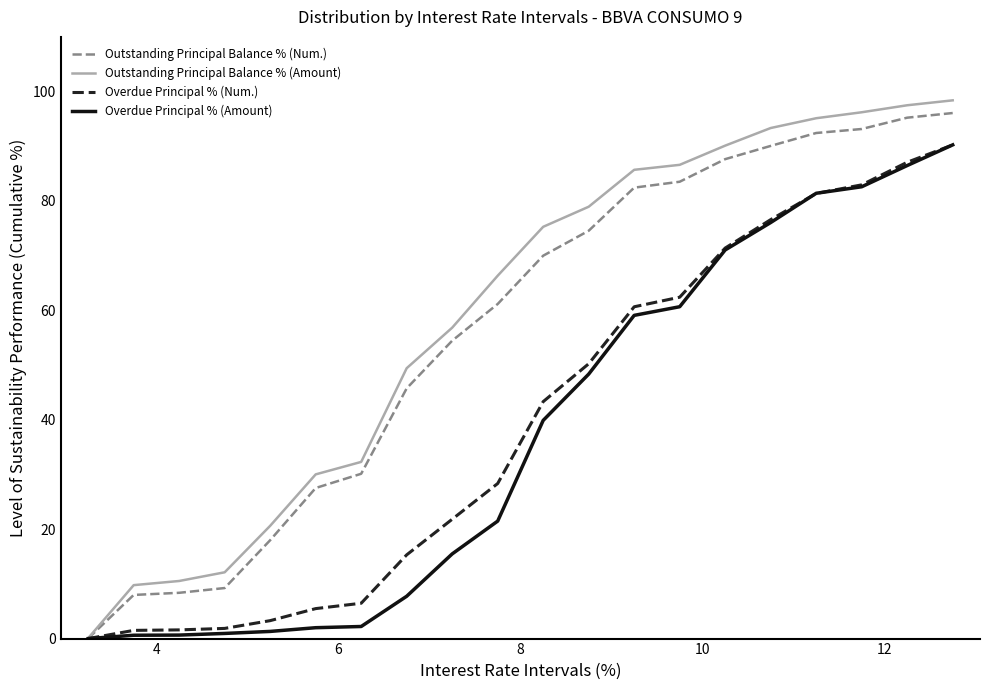

What is the highest value of the Outstanding Principal Balance % (Amount) series?

98.4